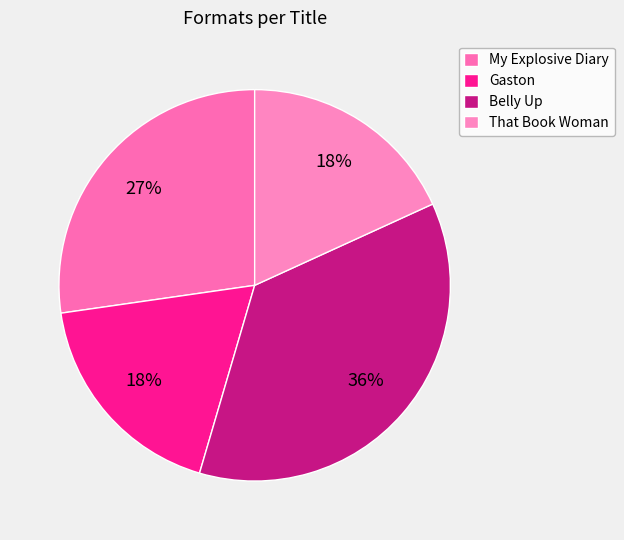

Count the number of slices in the pie.

4